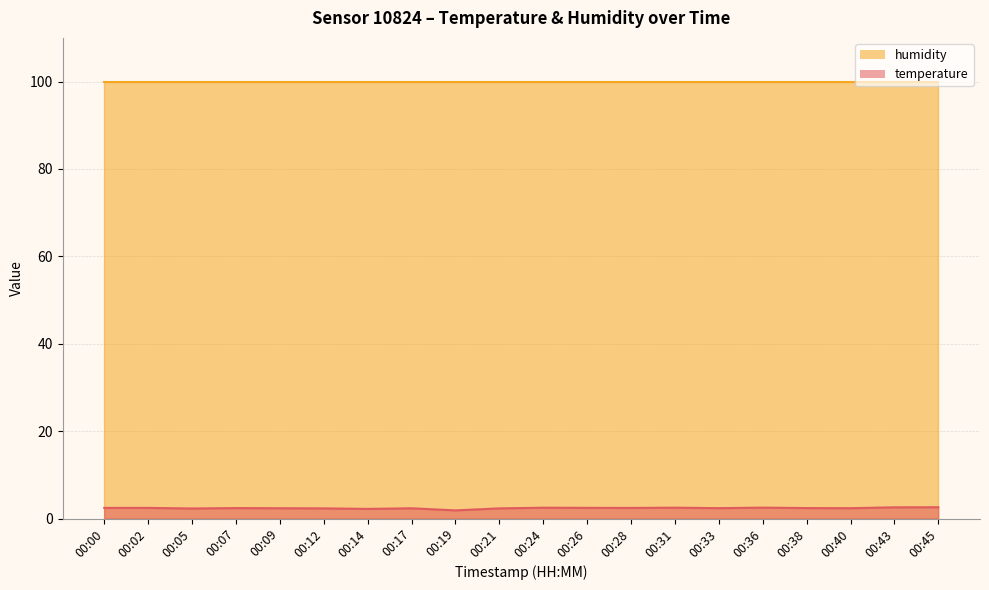

List the labels in order of value, largest first.

00:45, 00:43, 00:36, 00:31, 00:24, 00:26, 00:00, 00:02, 00:28, 00:07, 00:38, 00:33, 00:40, 00:09, 00:17, 00:12, 00:21, 00:05, 00:14, 00:19